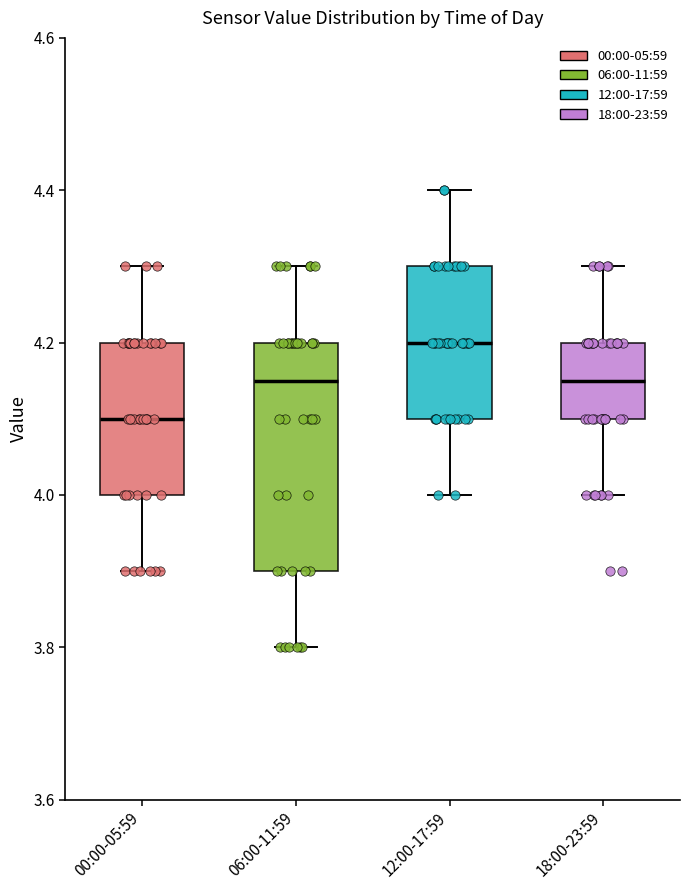

Where does the upper whisker of the box for 12:00-17:59 end on the y-axis? The values are not printed on the chart, so give them approximately, as read against the axis.

4.40